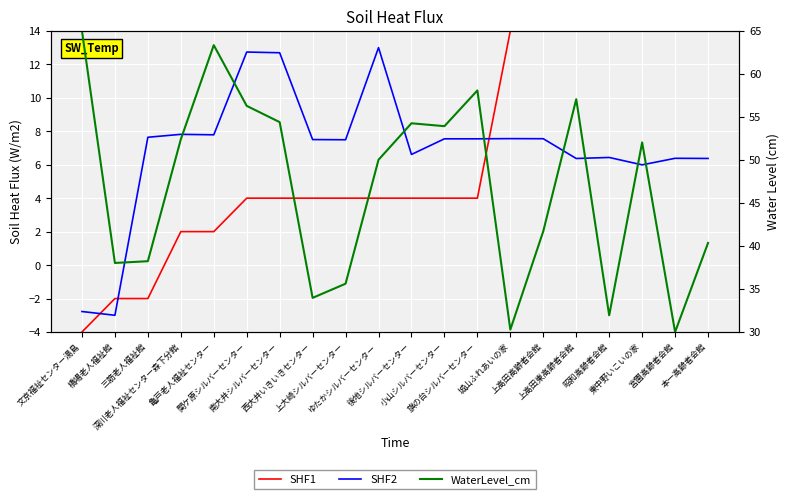

What is the total value across all series at 上大崎シルバーセンター?

47.1